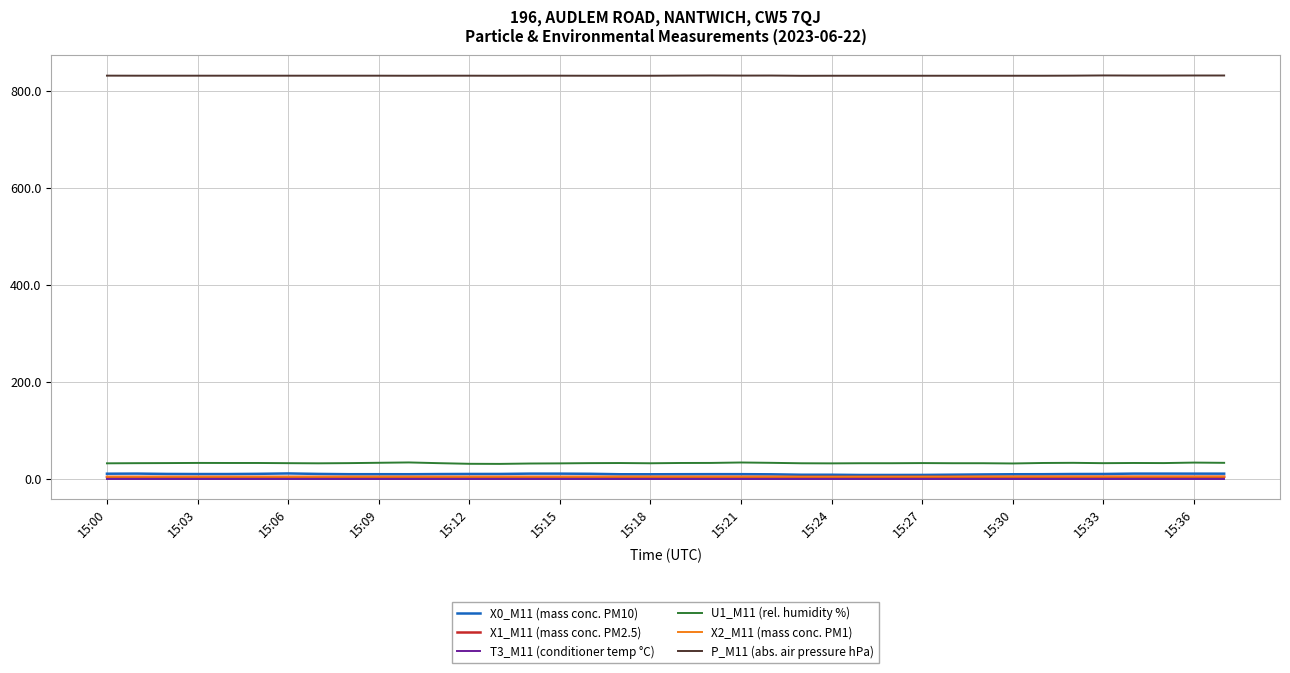

Which series has the largest total across all categories?

P_M11 (abs. air pressure hPa)